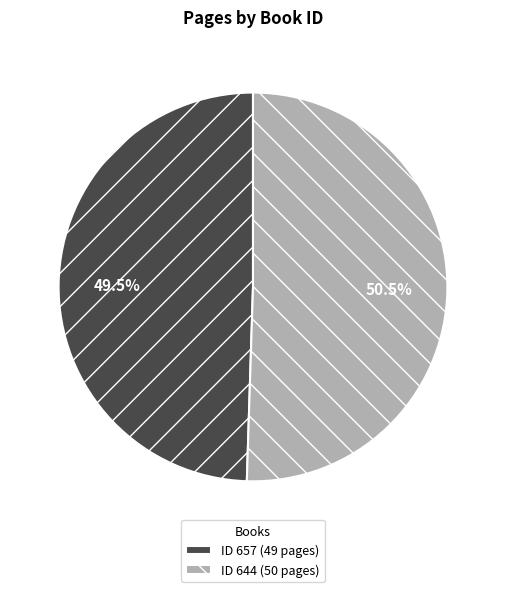

Combined, do ID 644 (50 pages) and ID 657 (49 pages) account for over 50%?

Yes